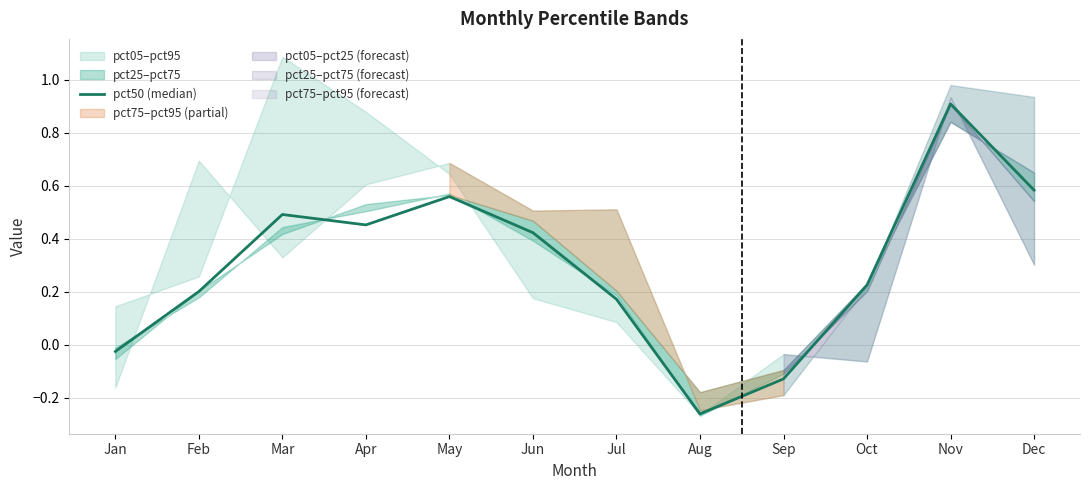

Rank the categories by value from lowest to highest.

Aug, Sep, Jan, Jul, Feb, Oct, Jun, Apr, Mar, May, Dec, Nov